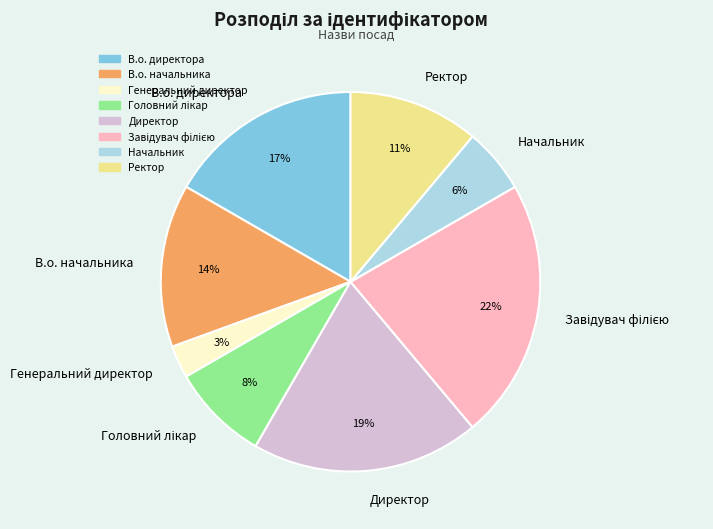

What is the smallest slice in the pie chart?

Генеральний директор